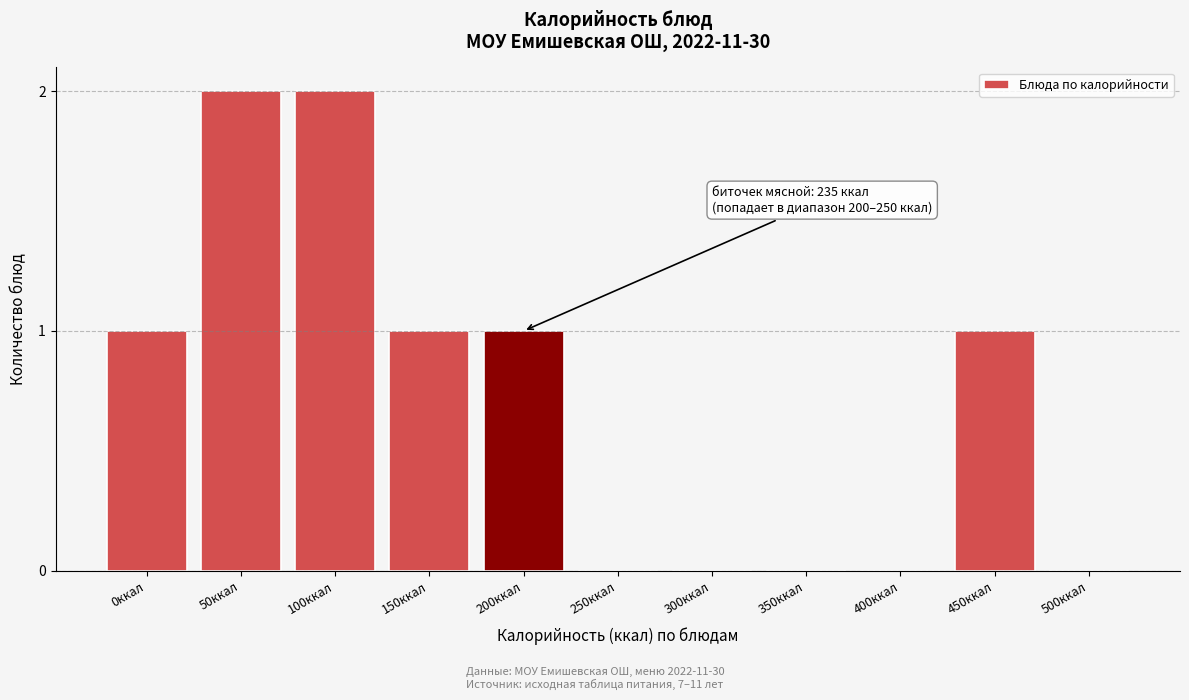

Reading left to right, transcribe all the data shown in this chart.

0ккал=1	50ккал=2	100ккал=2	150ккал=1	200ккал=1	250ккал=0	300ккал=0	350ккал=0	400ккал=0	450ккал=1	500ккал=0